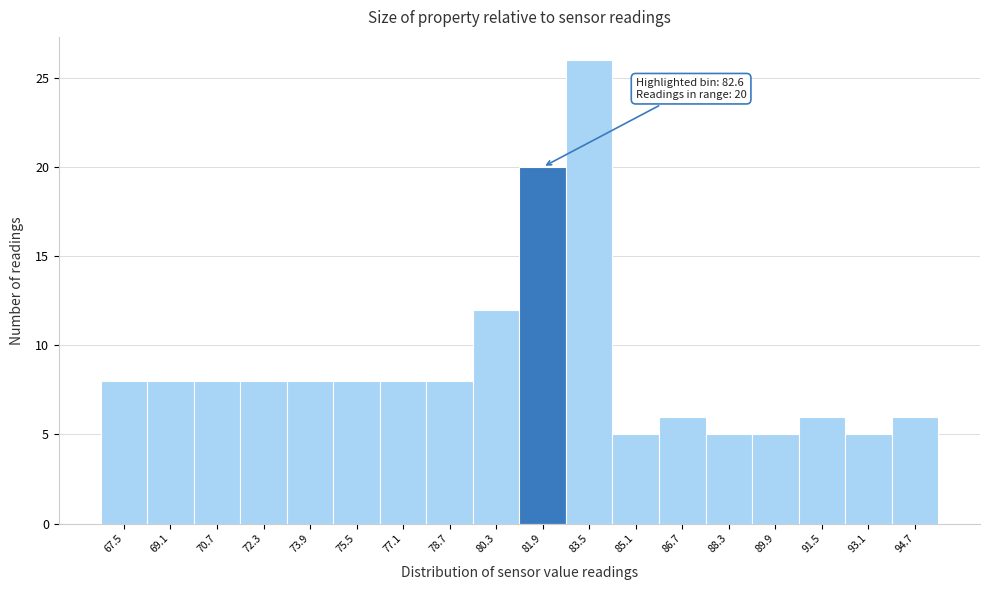

Reading left to right, transcribe all the data shown in this chart.

8	8	8	8	8	8	8	8	12	20	26	5	6	5	5	6	5	6